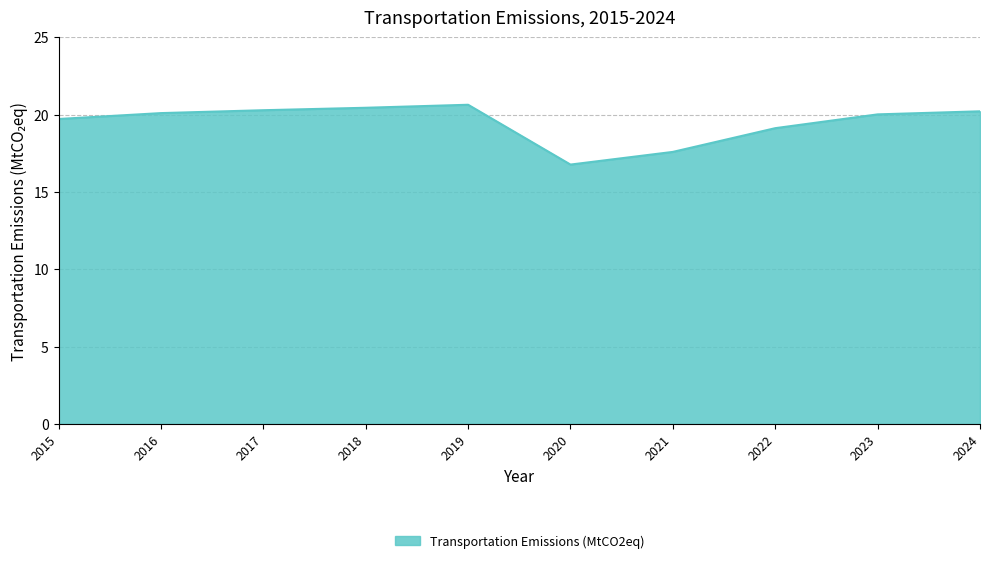

At which label is the value closest to 18?

2021